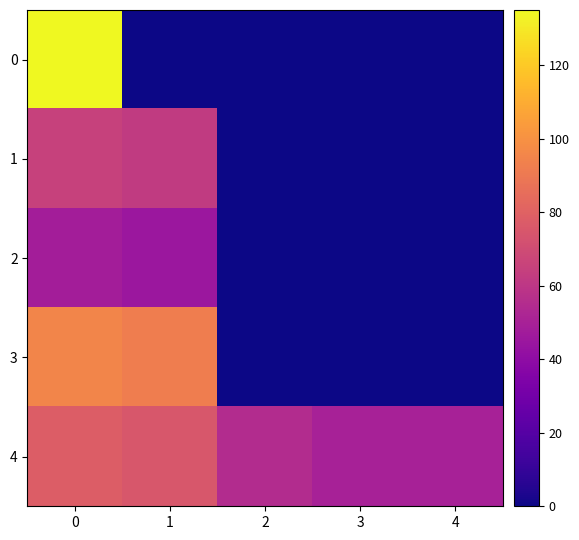

Reading left to right, transcribe all the data shown in this chart.

0: 0=135	1=0	2=0	3=0	4=0
1: 0=65	1=62	2=0	3=0	4=0
2: 0=48	1=45	2=0	3=0	4=0
3: 0=95	1=92	2=0	3=0	4=0
4: 0=78	1=75	2=55	3=50	4=50